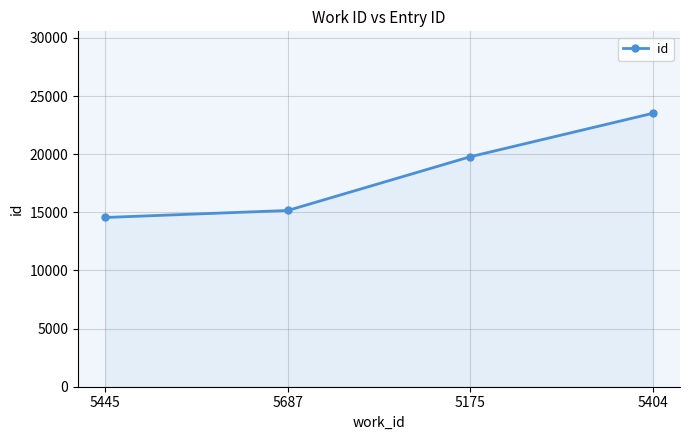

Reading right to left, extract all data points from this chart.

23518	19786	15163	14561